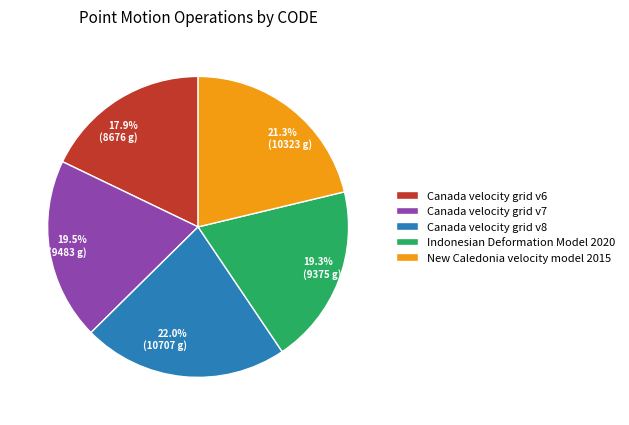

How many slices are in this pie chart?

5